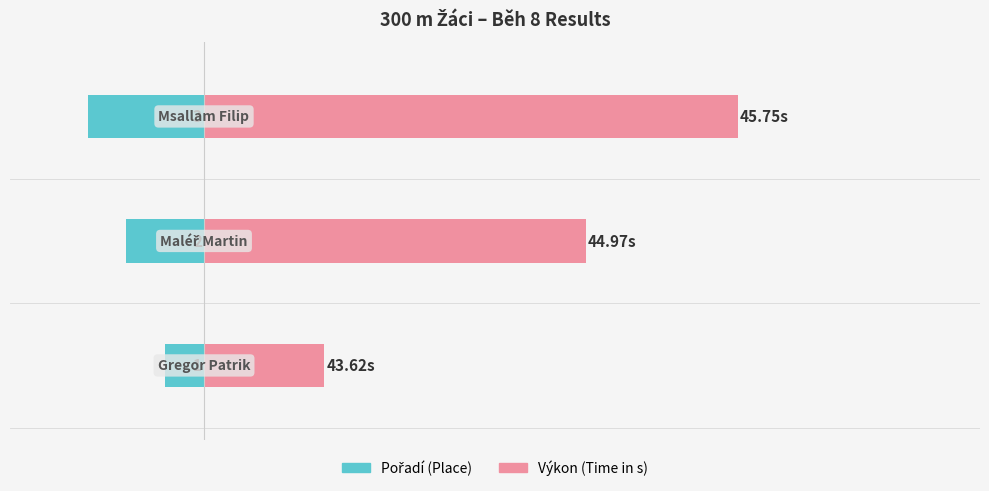

Reading left to right, transcribe all the data shown in this chart.

Pořadí: -1.0	-2.0	-3.0
Výkon (scaled): 3.1	9.8	13.8